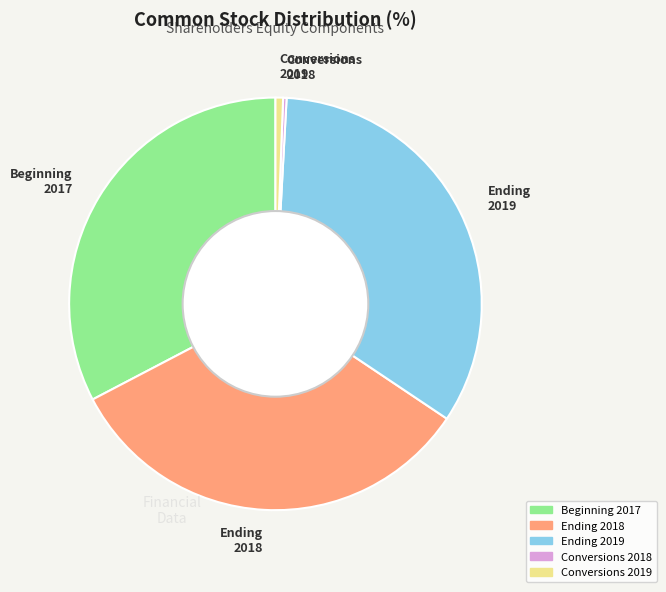

Is there a majority slice in this chart?

No